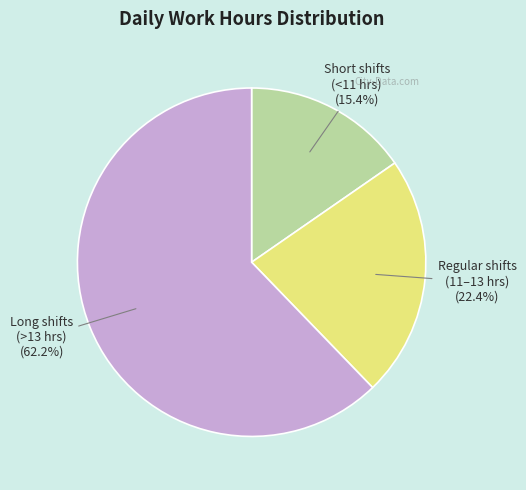

Is there a majority slice in this chart?

Yes